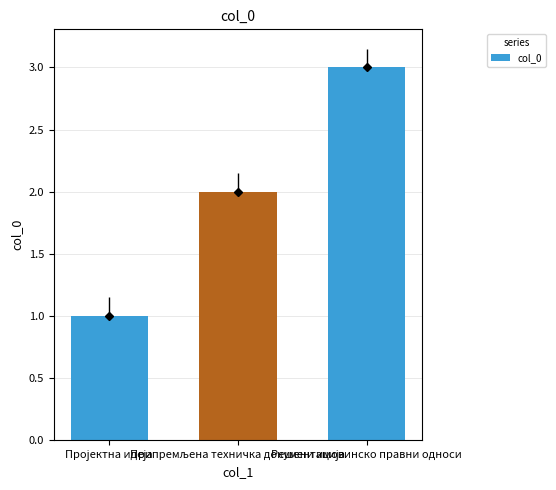

True or false: the data shows 3 at Решени имовинско правни односи.

True